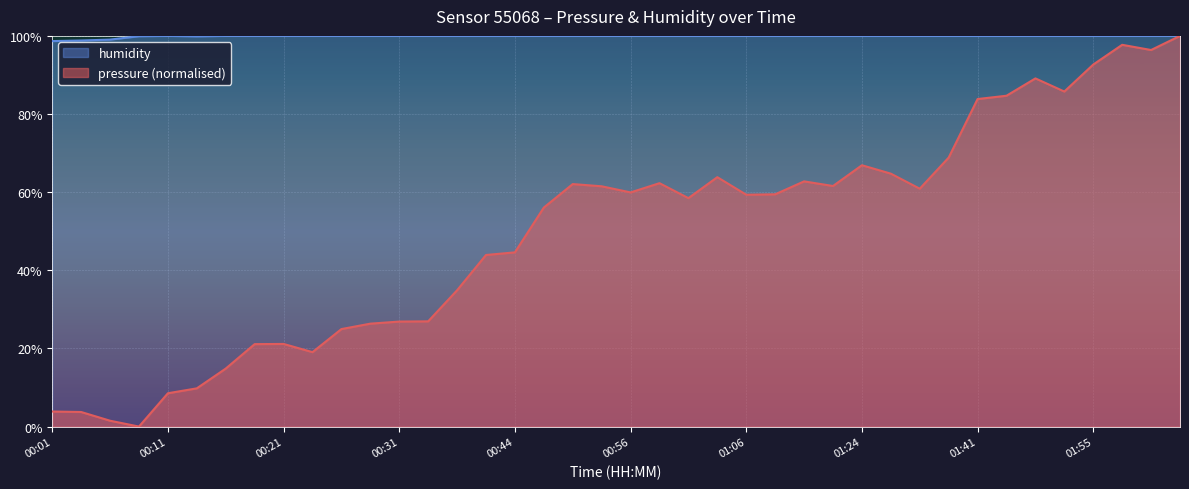

How many lines are shown in the chart?

2